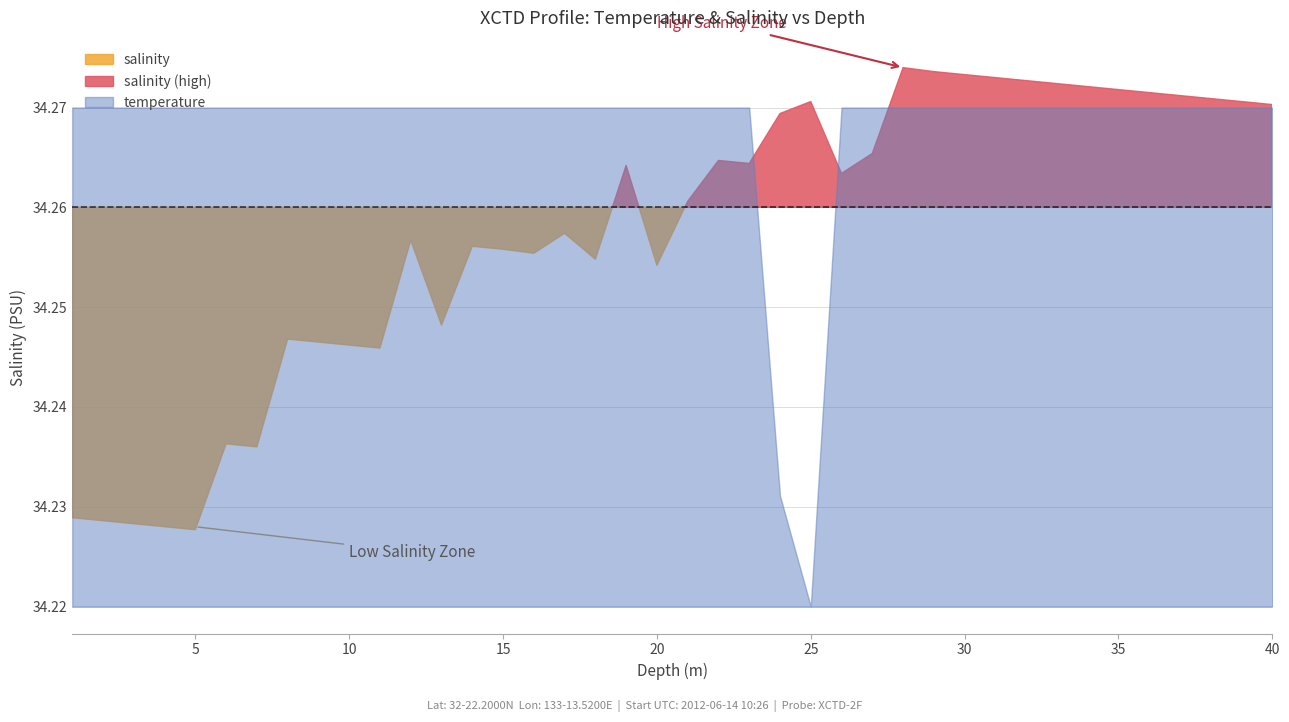

Reading left to right, transcribe all the data shown in this chart.

temperature: 24.7	24.7	24.7	24.7	24.7	24.7	24.7	24.7	24.7	24.7	24.7	24.7	24.7	24.7	24.7	24.7	24.7	24.7	24.7	24.7	24.7	24.7	24.7	24.7	24.7	24.7	24.7	24.7	24.7	24.7	24.7	24.7	24.7	24.7	24.7	24.7	24.7	24.7	24.7	24.7
salinity: 34.2	34.2	34.2	34.2	34.2	34.2	34.2	34.2	34.2	34.2	34.2	34.3	34.2	34.3	34.3	34.3	34.3	34.3	34.3	34.3	34.3	34.3	34.3	34.3	34.3	34.3	34.3	34.3	34.3	34.3	34.3	34.3	34.3	34.3	34.3	34.3	34.3	34.3	34.3	34.3